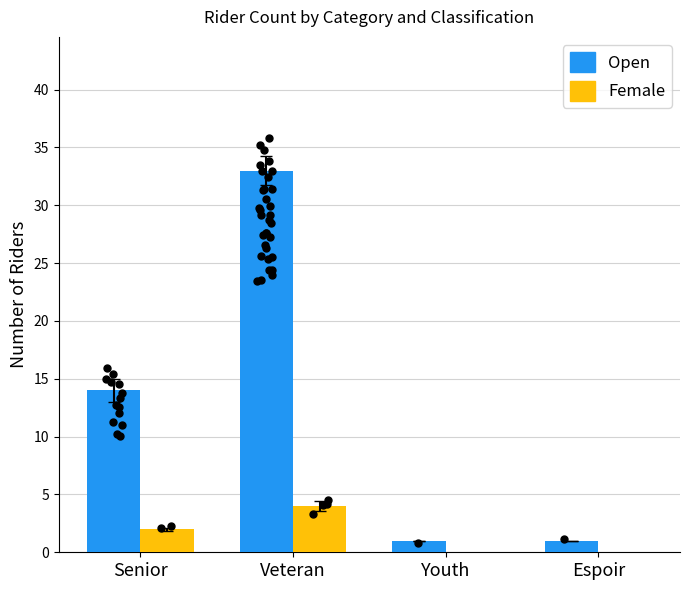

What is the total value across all series at Youth?

1